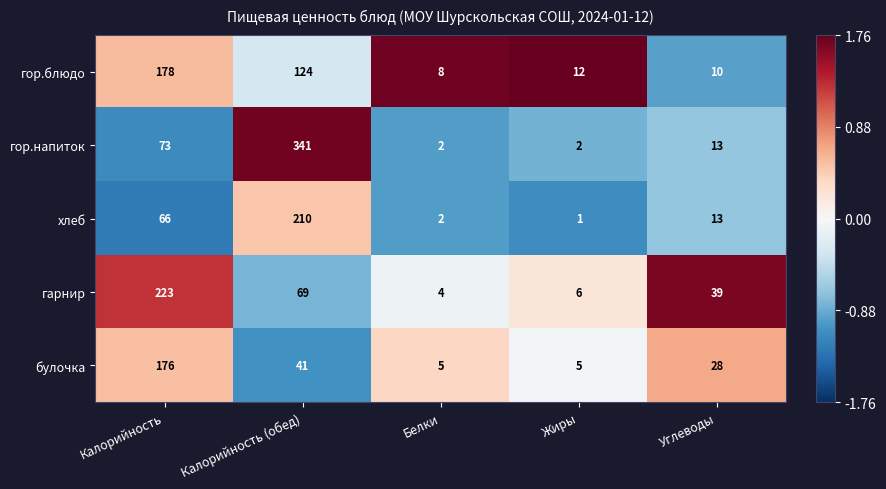

Count the number of categories in the chart.

5